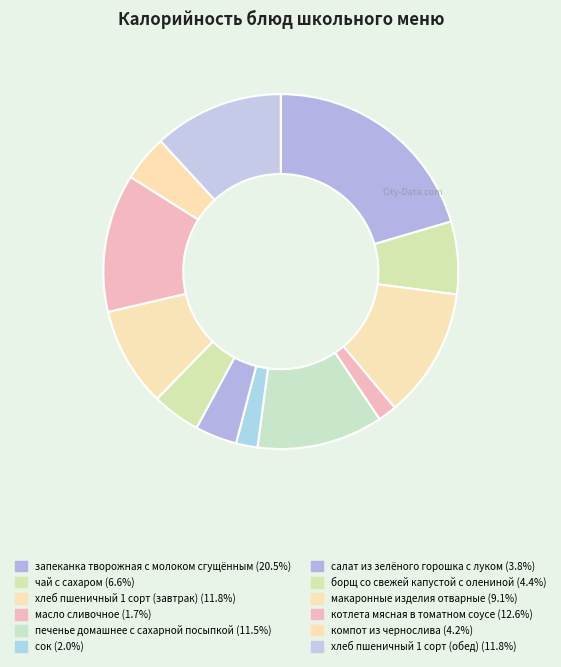

Is печенье домашнее с сахарной посыпкой the majority of the pie?

No